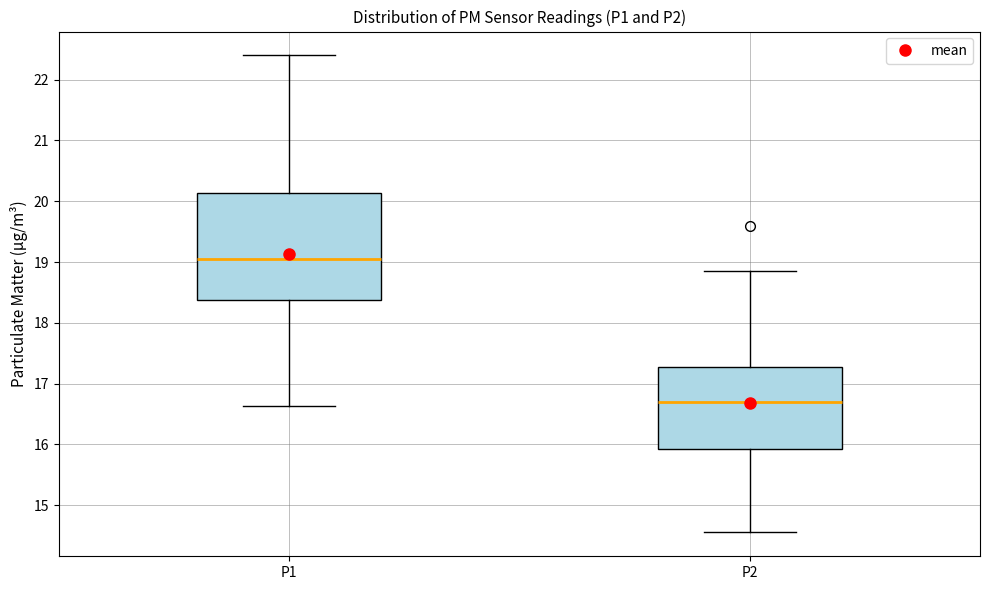

Where does the upper whisker of the box for P1 end on the y-axis? The values are not printed on the chart, so give them approximately, as read against the axis.

22.4